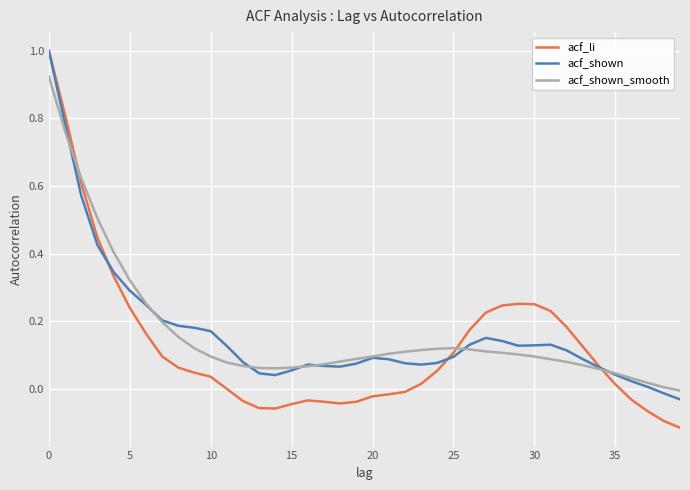

Which series has the largest range (max minus min)?

acf_li